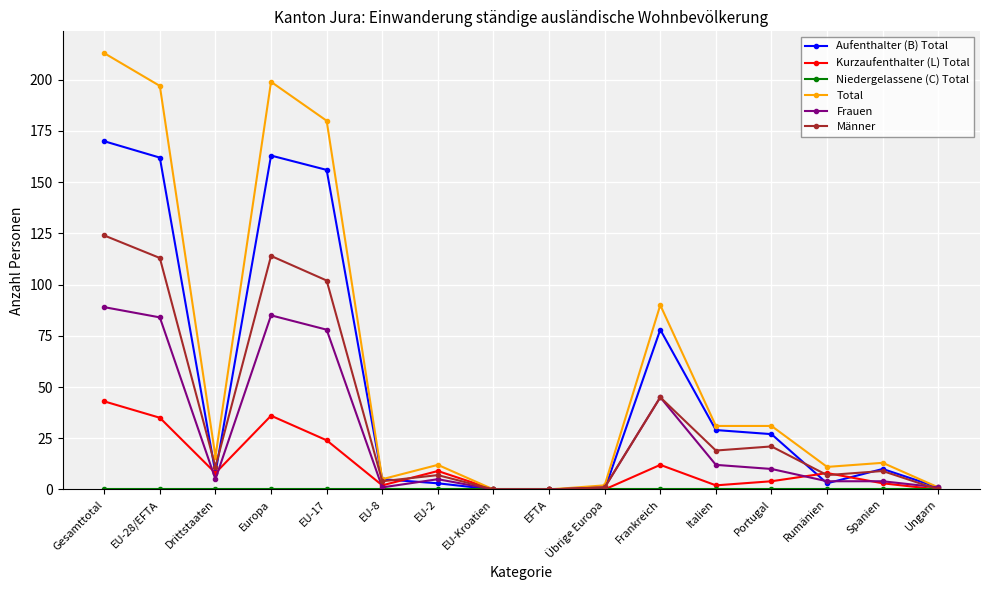

Which series has the largest total across all categories?

Total